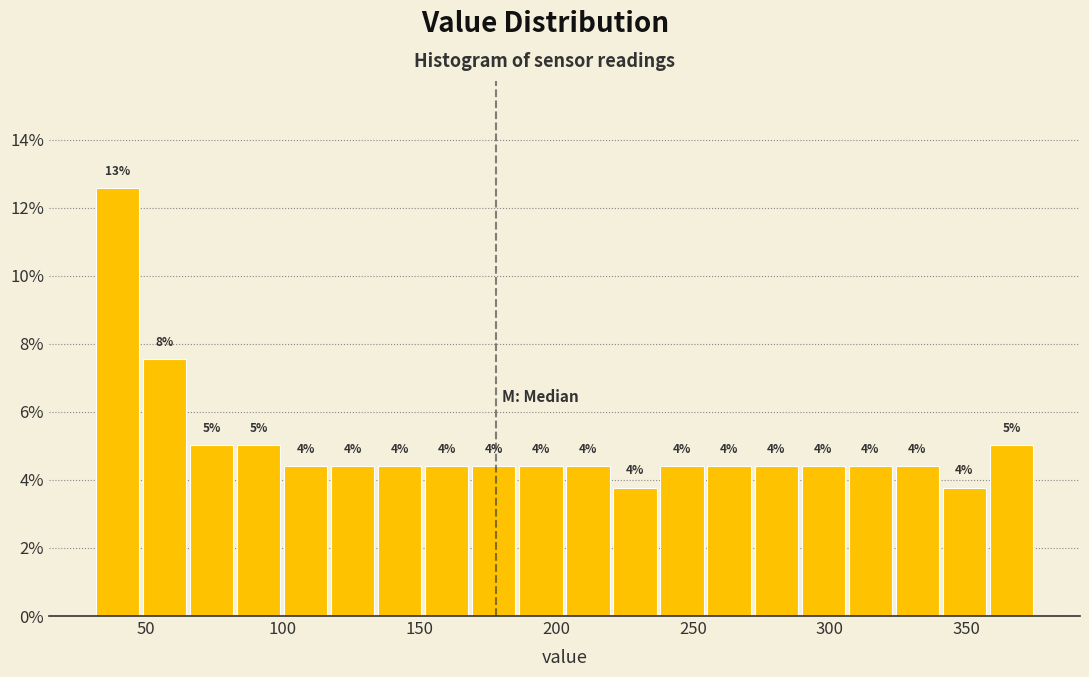

Read against the x-axis, roughly where is the centre of the tallest bar?

40